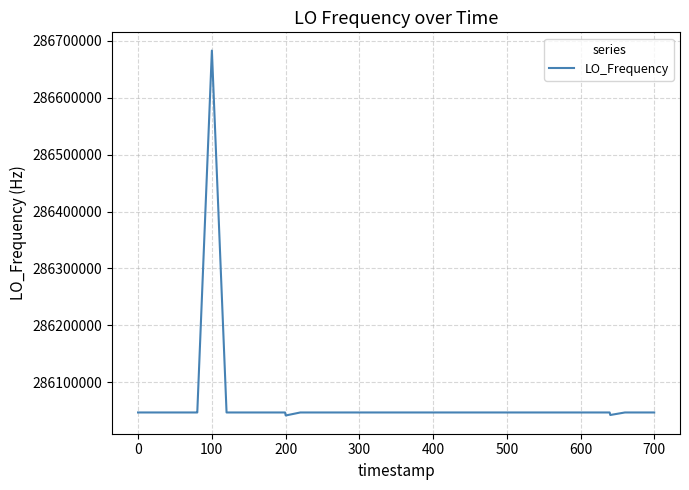

What is the minimum value shown in the chart?

286041722.9